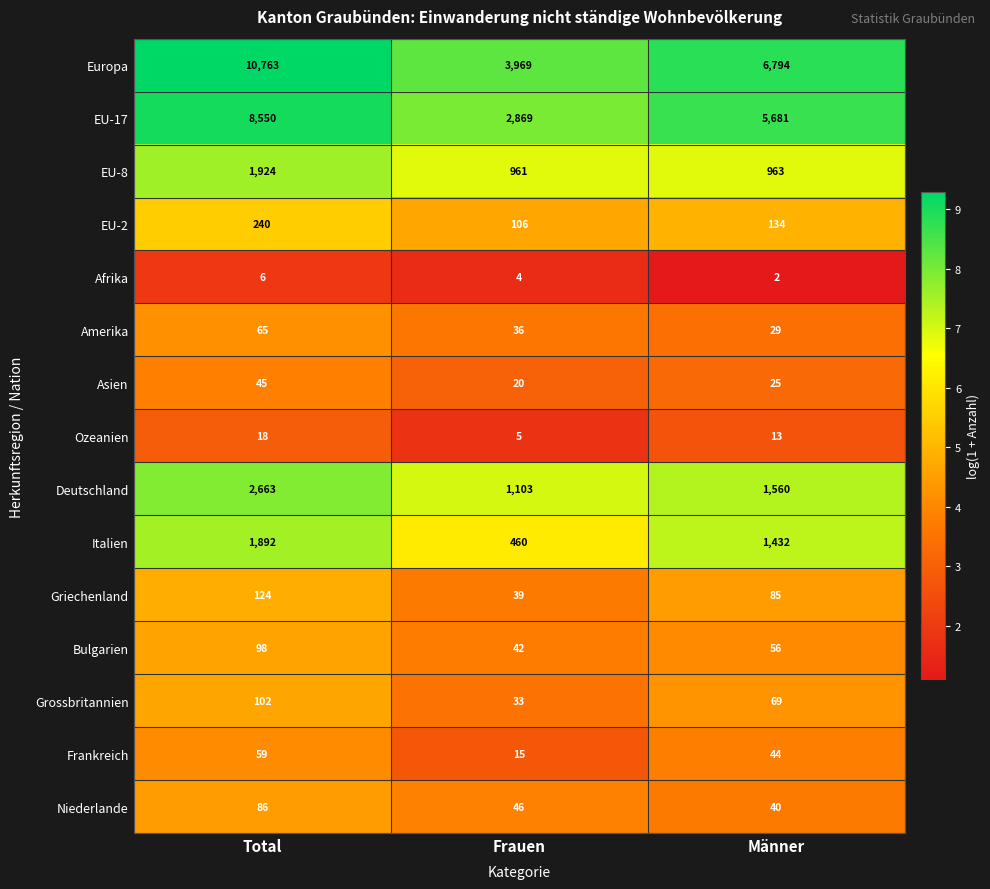

At which category is the sum across all series the highest?

Total